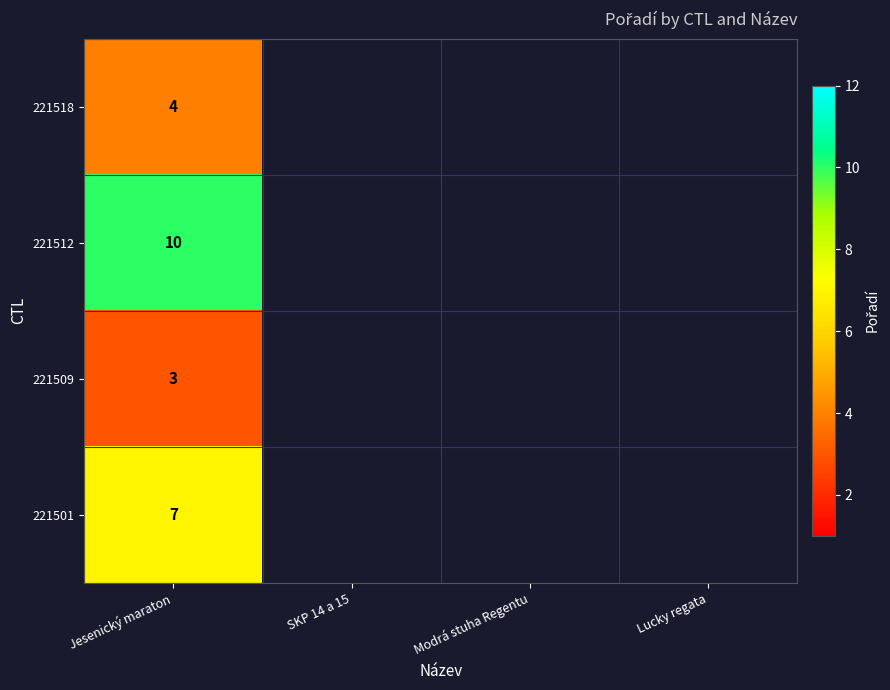

What is the difference between the highest and lowest values at Jesenický maraton?

7